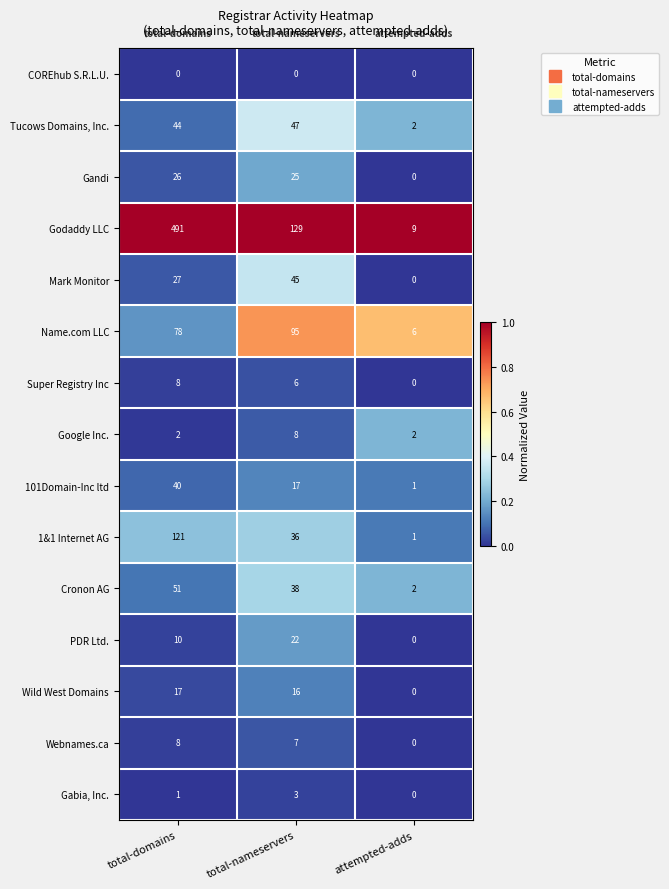

True or false: Cronon AG has a value of 2 at attempted-adds.

True